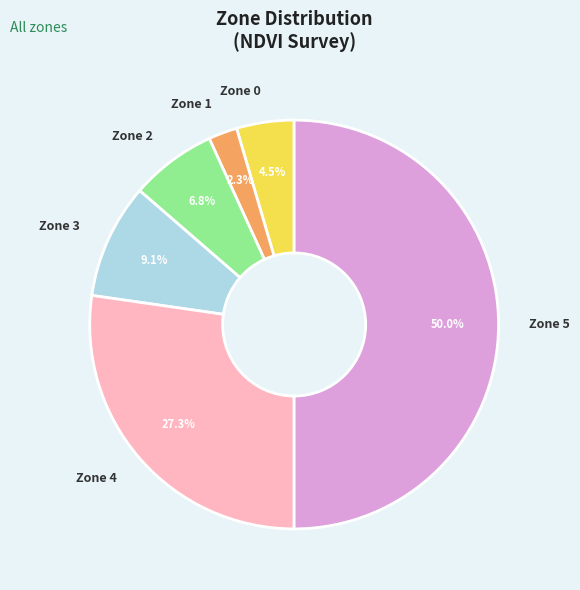

Is Zone 0 the majority of the pie?

No